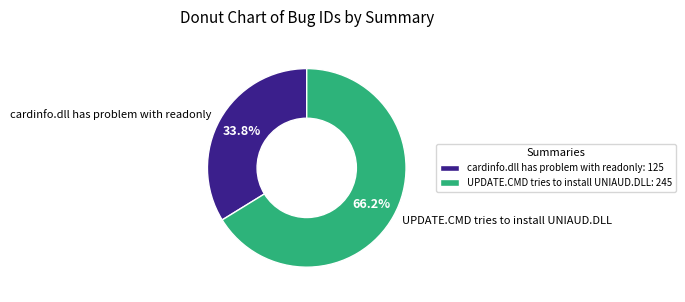

Count the number of slices in the pie.

2